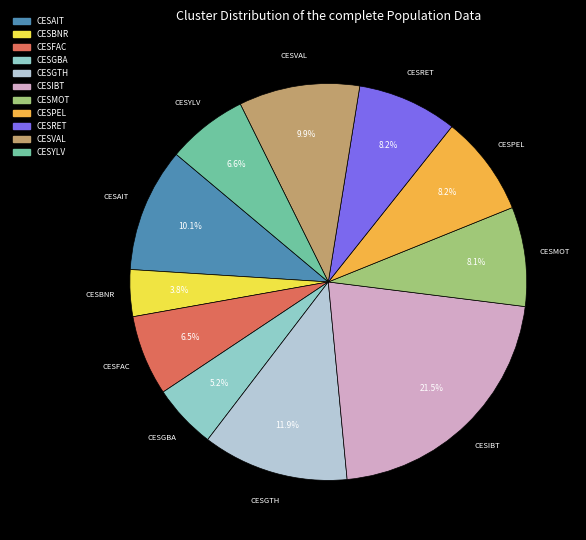

Is there a majority slice in this chart?

No